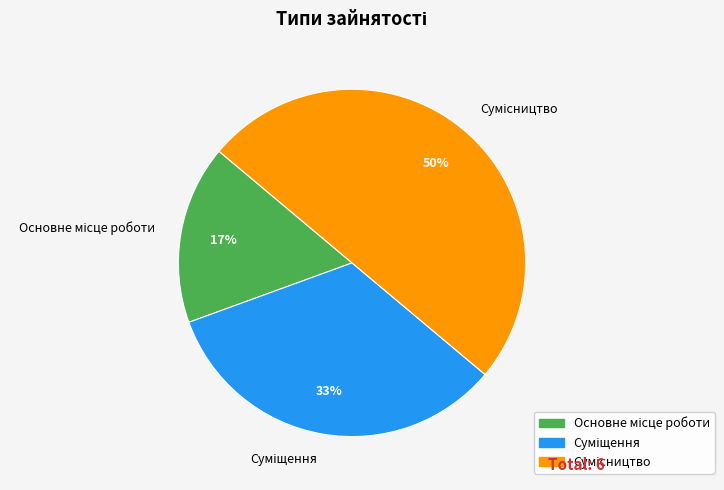

To the nearest percent, what is the average slice percentage?

33%